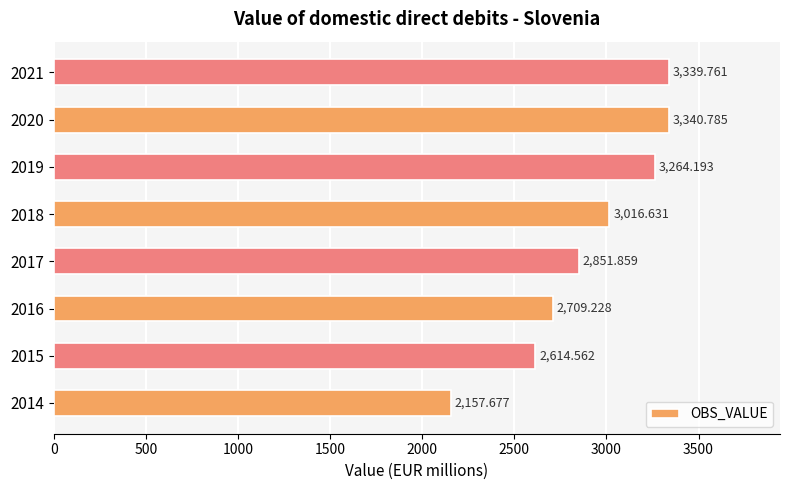

Between 2015 and 2019, which is larger?

2019